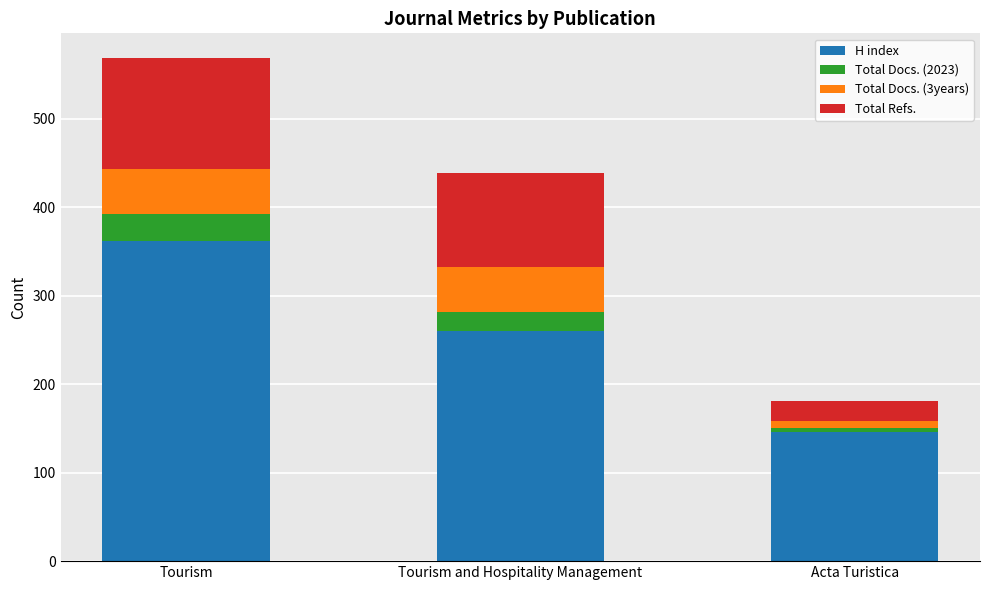

What is the total value across all series at Tourism?

568